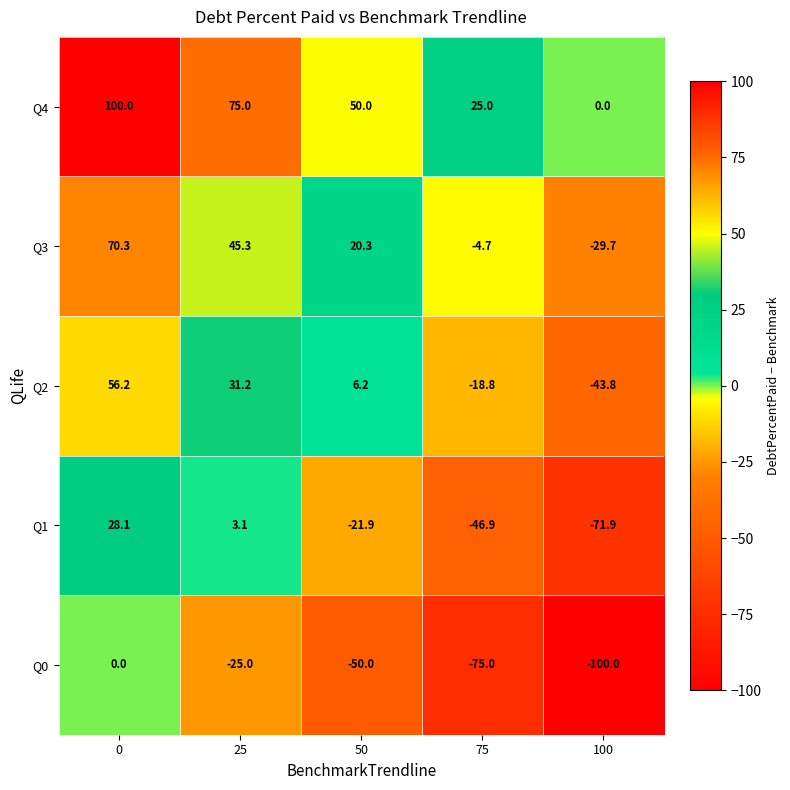

What is the spread (max minus min) of values at 0?

100.0